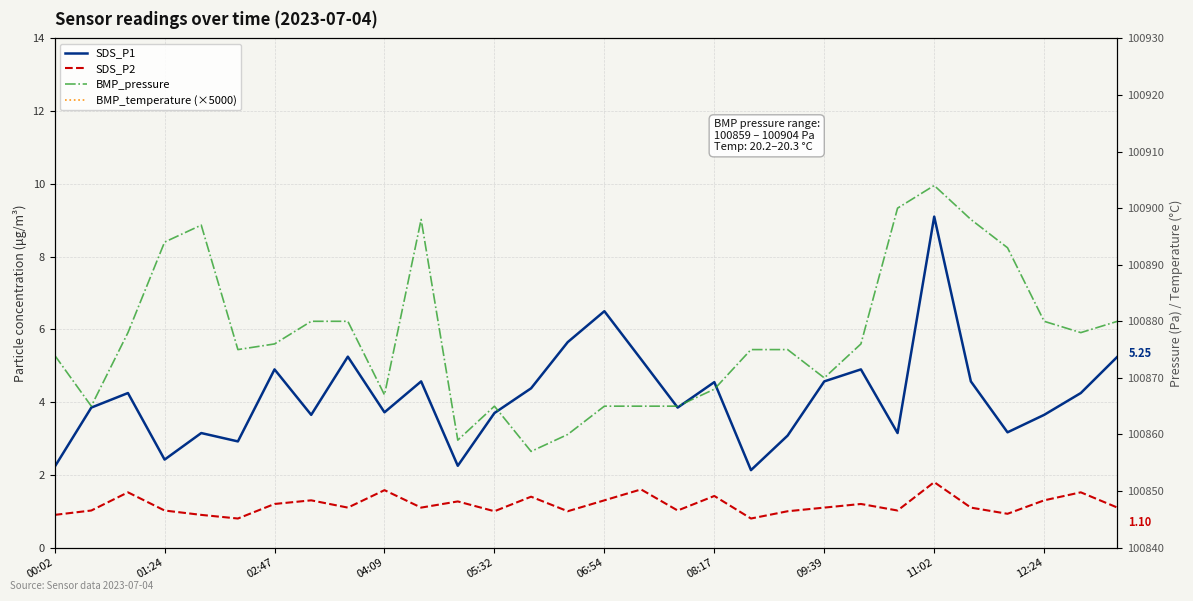

True or false: BMP_pressure and BMP_temperature (×5000) intersect in this chart.

False